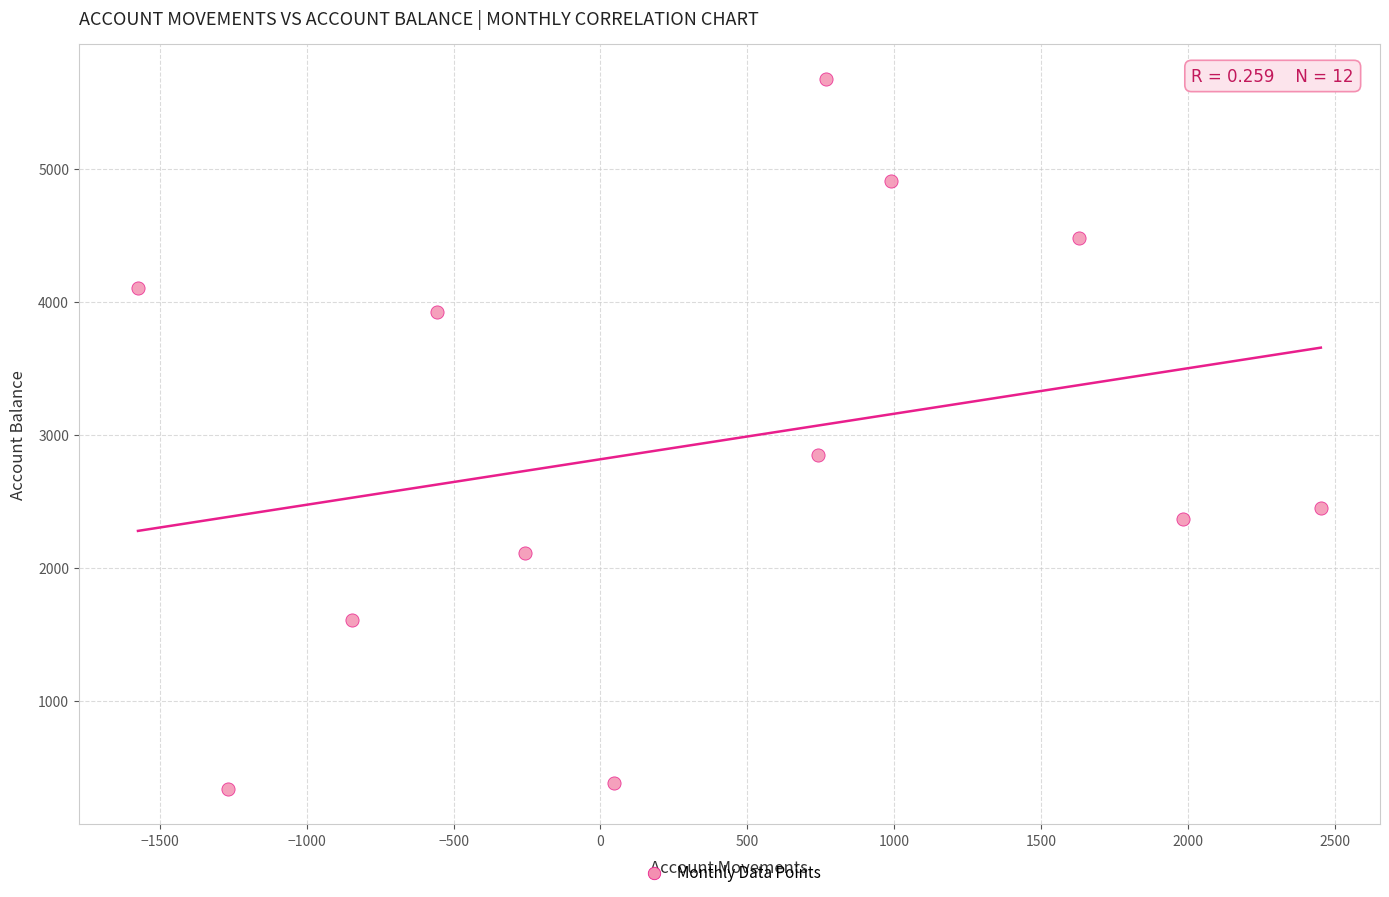

What is the range of X values (max minus min)?

4025.5